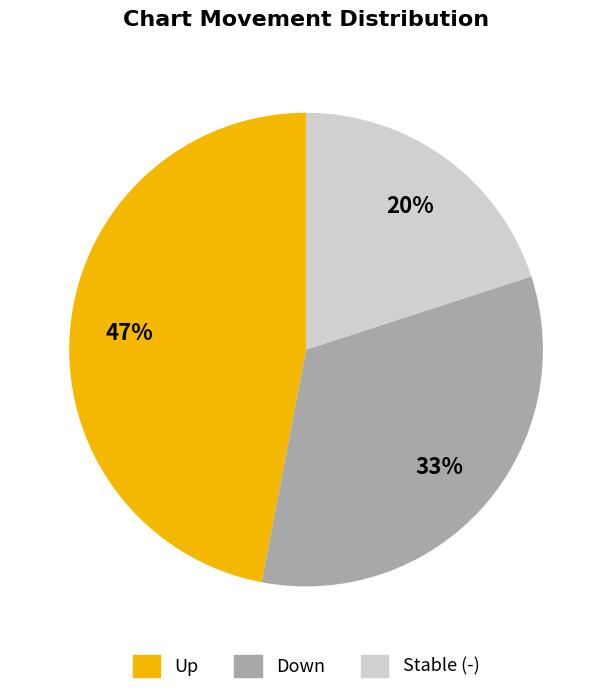

To the nearest percent, what is the difference between the largest and smallest slice percentages?

27%